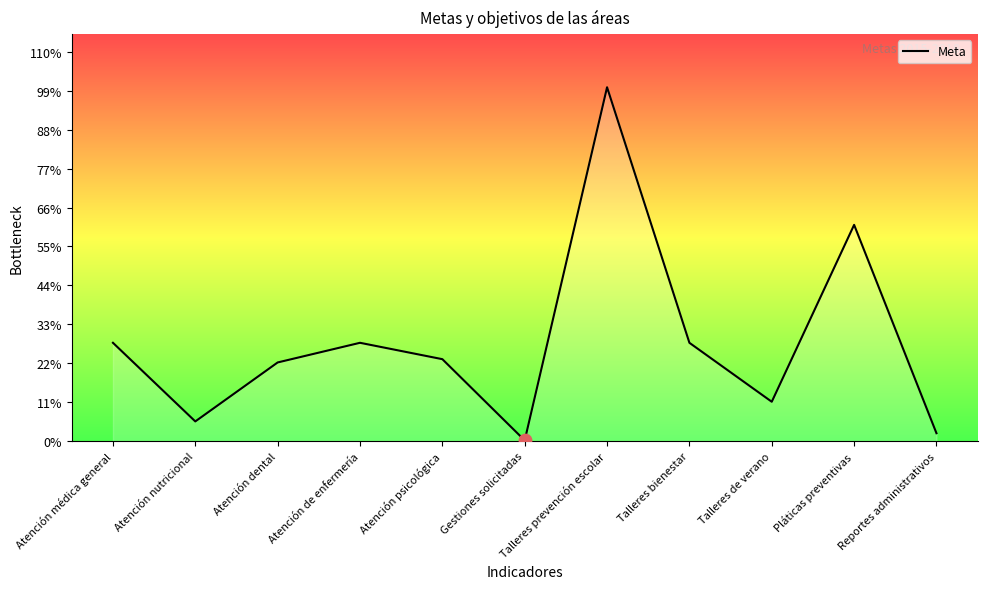

Which has a higher value, Atención nutricional or Talleres bienestar?

Talleres bienestar